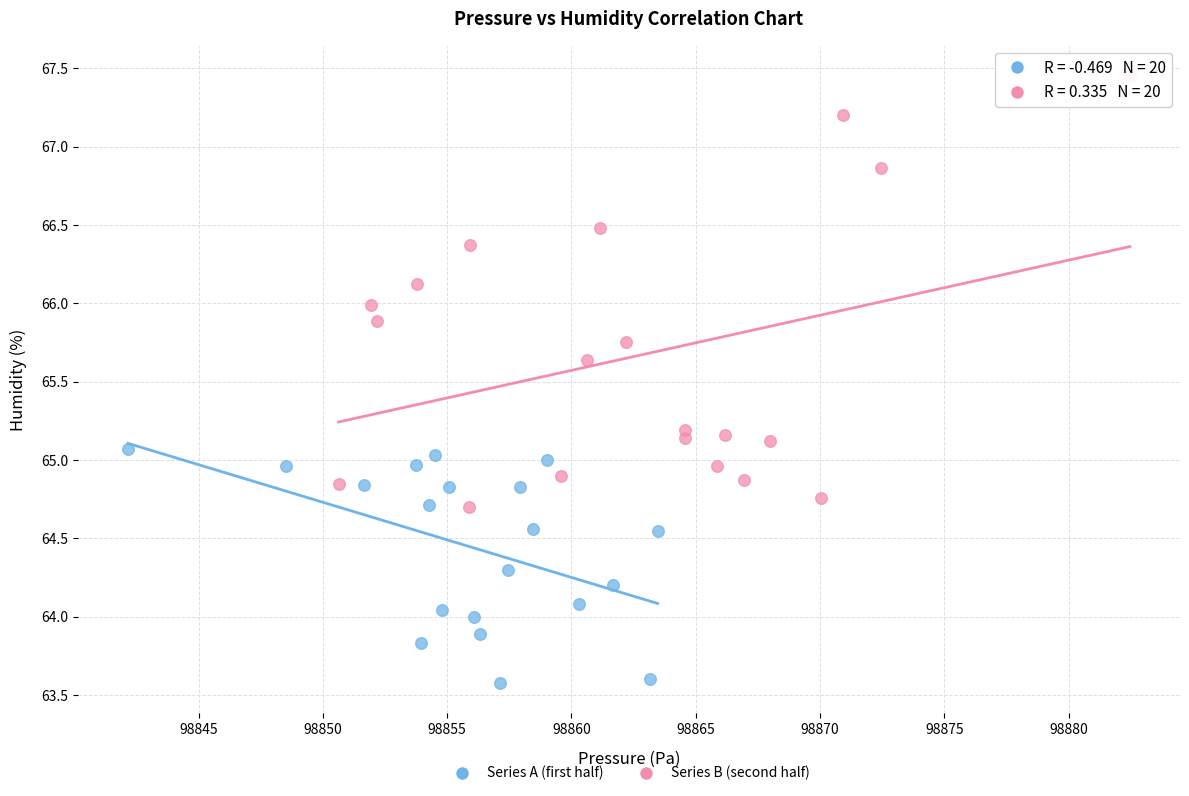

Which series has the widest spread of Y values?

Series B (second half)